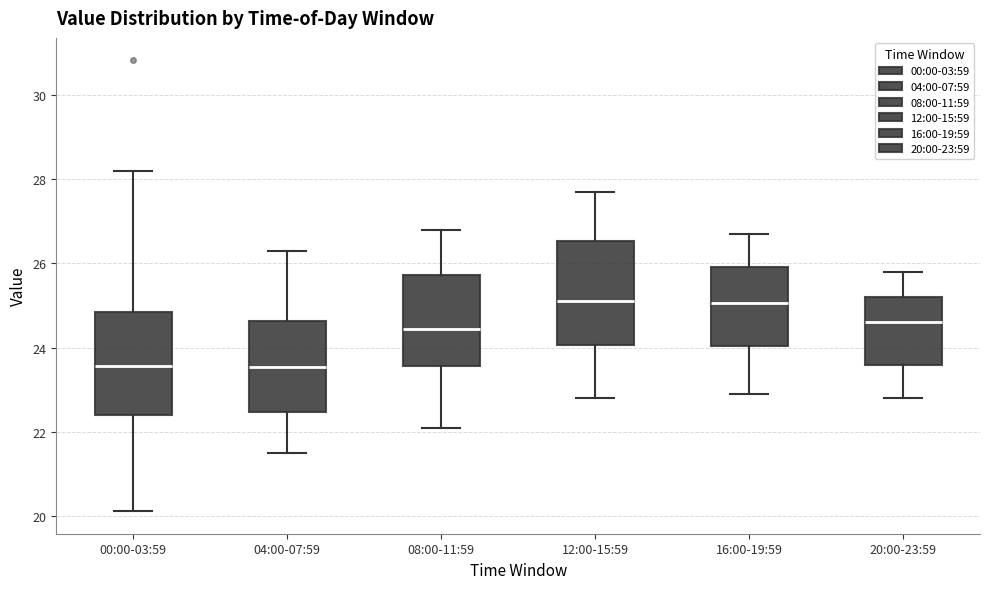

Where is the upper edge of the box for 00:00-03:59 on the y-axis? The values are not printed on the chart, so give them approximately, as read against the axis.

24.8